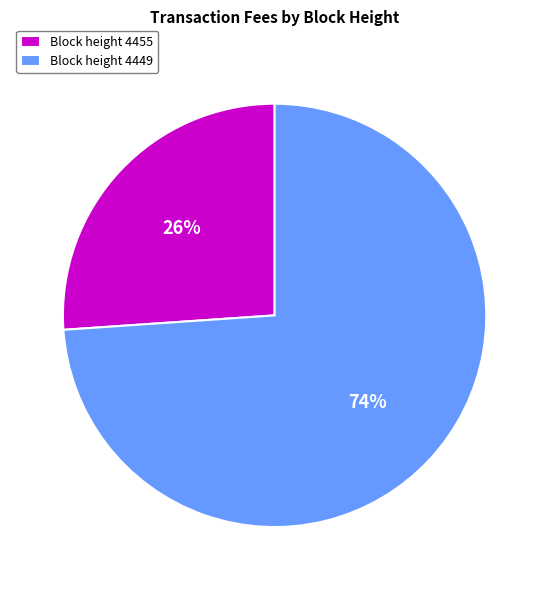

What percentage is the Block height 4449 slice, to the nearest percent?

74%